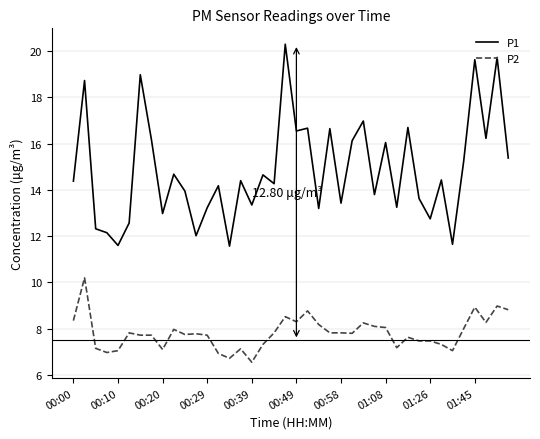

Rank the series by their average value, from highest to lowest.

P1, P2